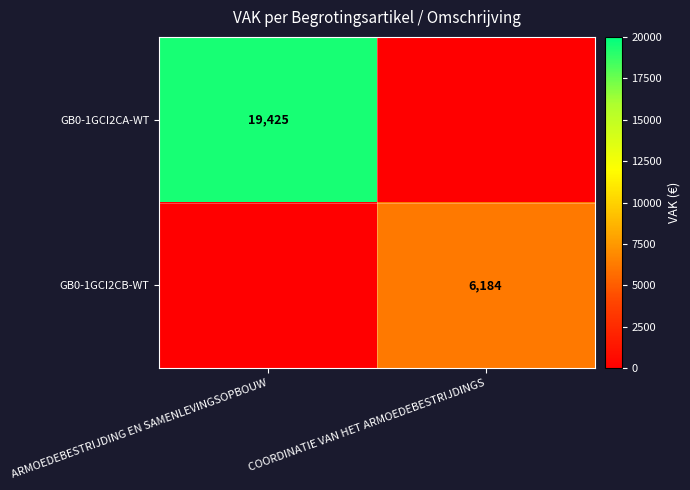

How many series are shown in this chart?

2